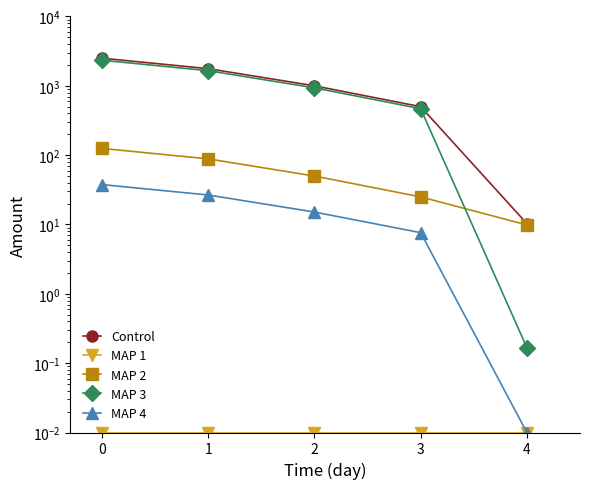

Where is MAP 3 nearest to the value 1168?

2